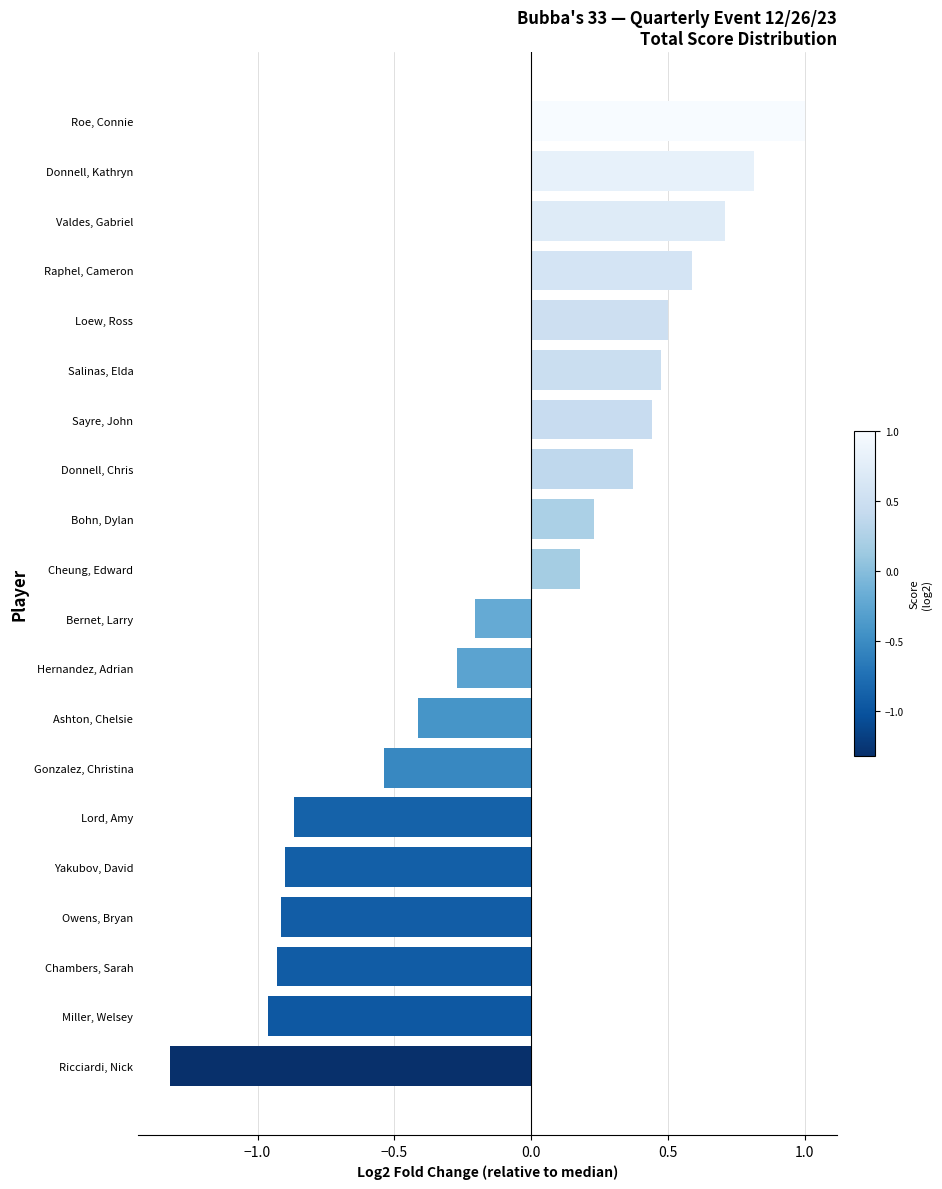

List the labels in order of value, largest first.

Roe, Connie, Donnell, Kathryn, Valdes, Gabriel, Raphel, Cameron, Loew, Ross, Salinas, Elda, Sayre, John, Donnell, Chris, Bohn, Dylan, Cheung, Edward, Bernet, Larry, Hernandez, Adrian, Ashton, Chelsie, Gonzalez, Christina, Lord, Amy, Yakubov, David, Owens, Bryan, Chambers, Sarah, Miller, Welsey, Ricciardi, Nick